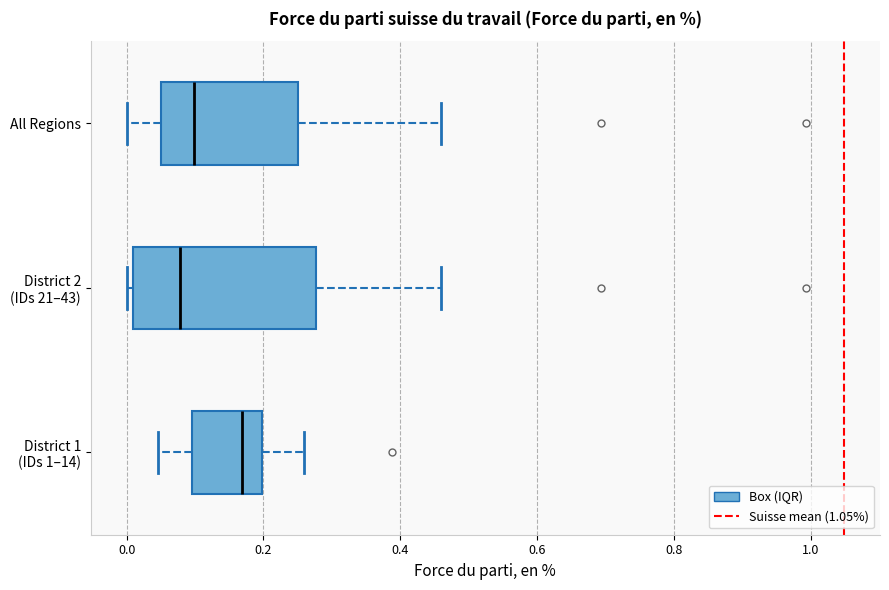

Reading bottom to top, read every box against the x-axis: the position of its median line, the range the box covers, and the ends of its whiskers. The values are not printed on the chart, so give them approximately, as read against the axis.

District 1 (IDs 1–14): median 0.16, box 0.10 to 0.20, whiskers 0.04 to 0.26
District 2 (IDs 21–43): median 0.08, box 0.00 to 0.28, whiskers 0.00 (just left of the box's left edge) to 0.46
All Regions: median 0.10, box 0.06 to 0.26, whiskers 0.00 to 0.46